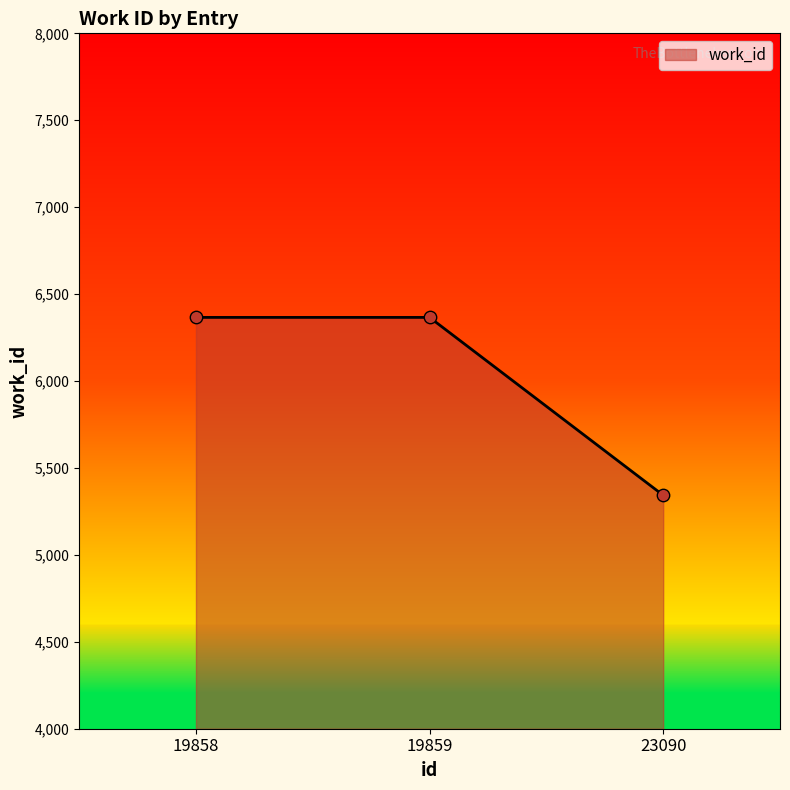

What is the ratio of the value at 19859 to the value at 19858?

1.0